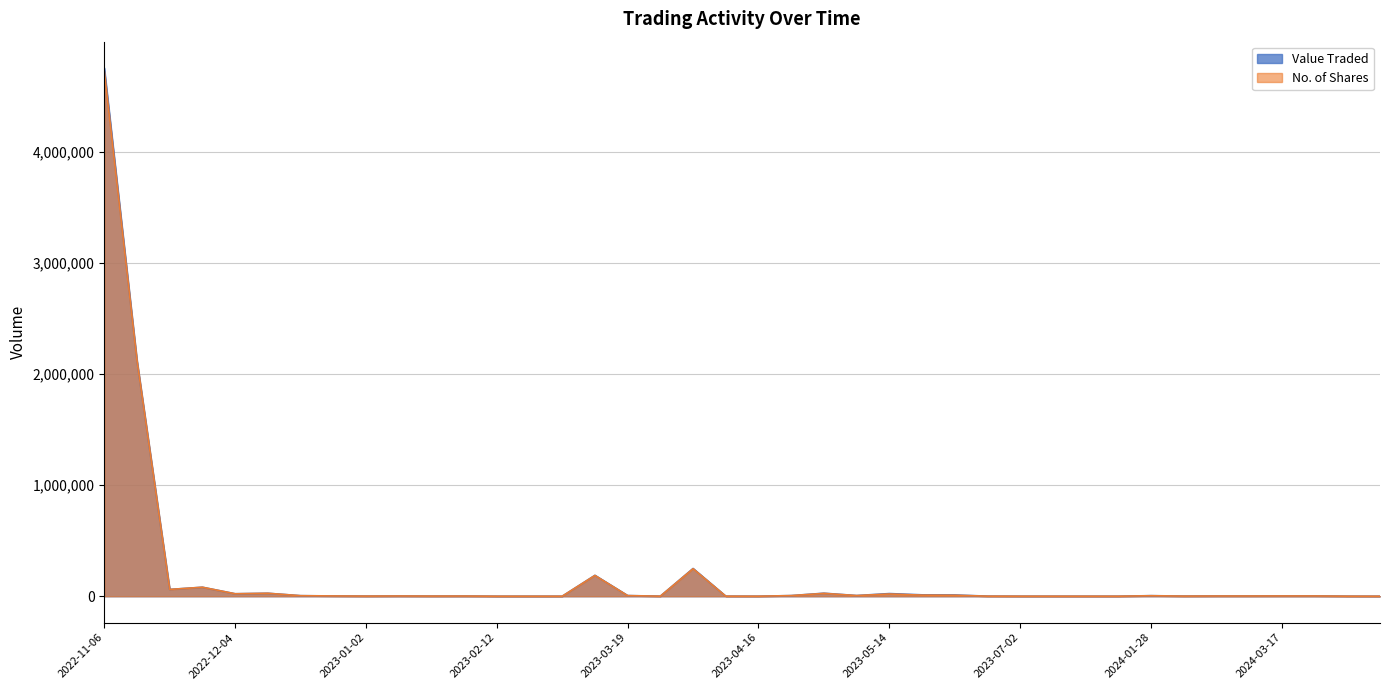

What is the spread (max minus min) of values at 2023-06-11?

194